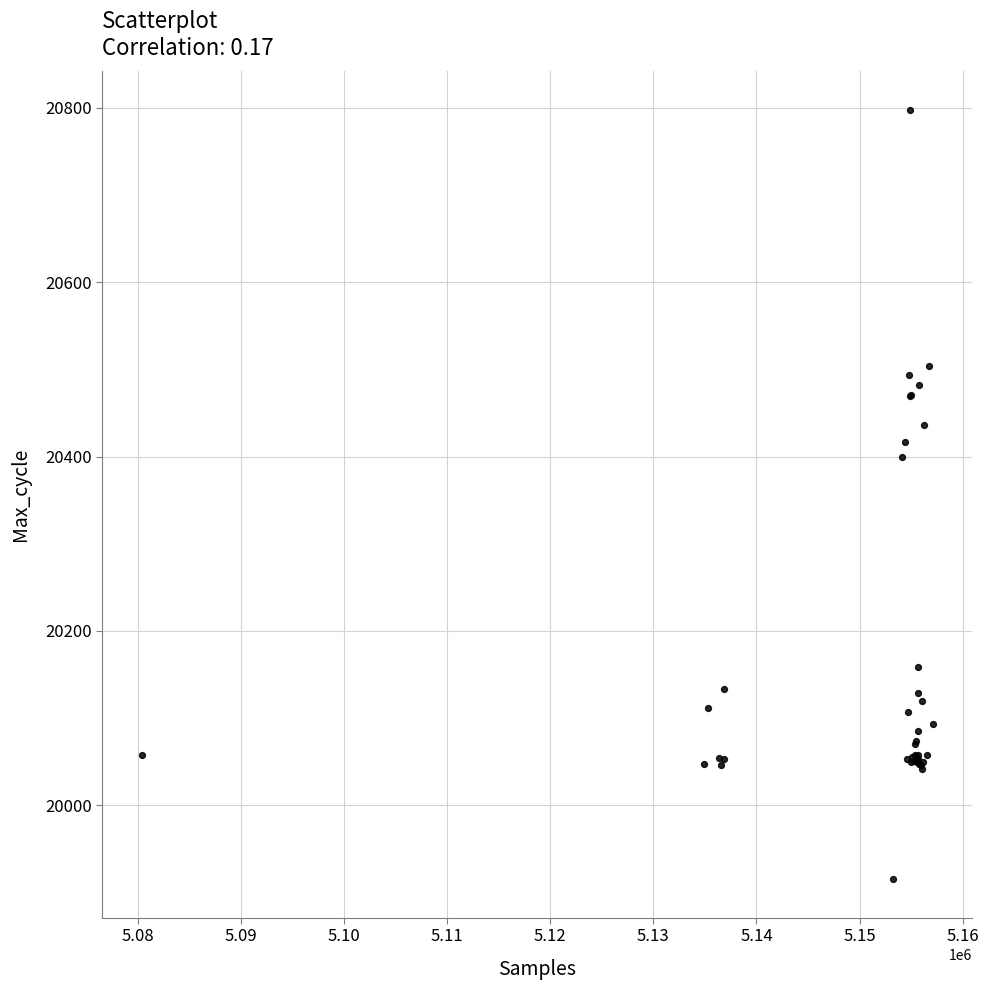

What Y value in the scatter plot is closest to 20356?

20399